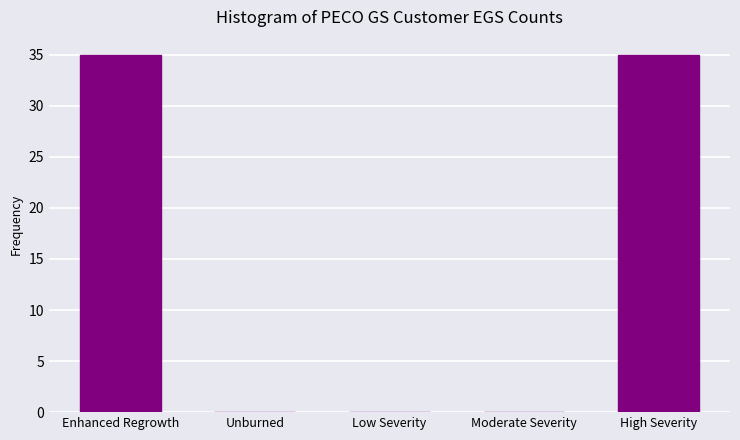

Reading right to left, list all the values displayed in this chart.

High Severity=35	Moderate Severity=0	Low Severity=0	Unburned=0	Enhanced Regrowth=35